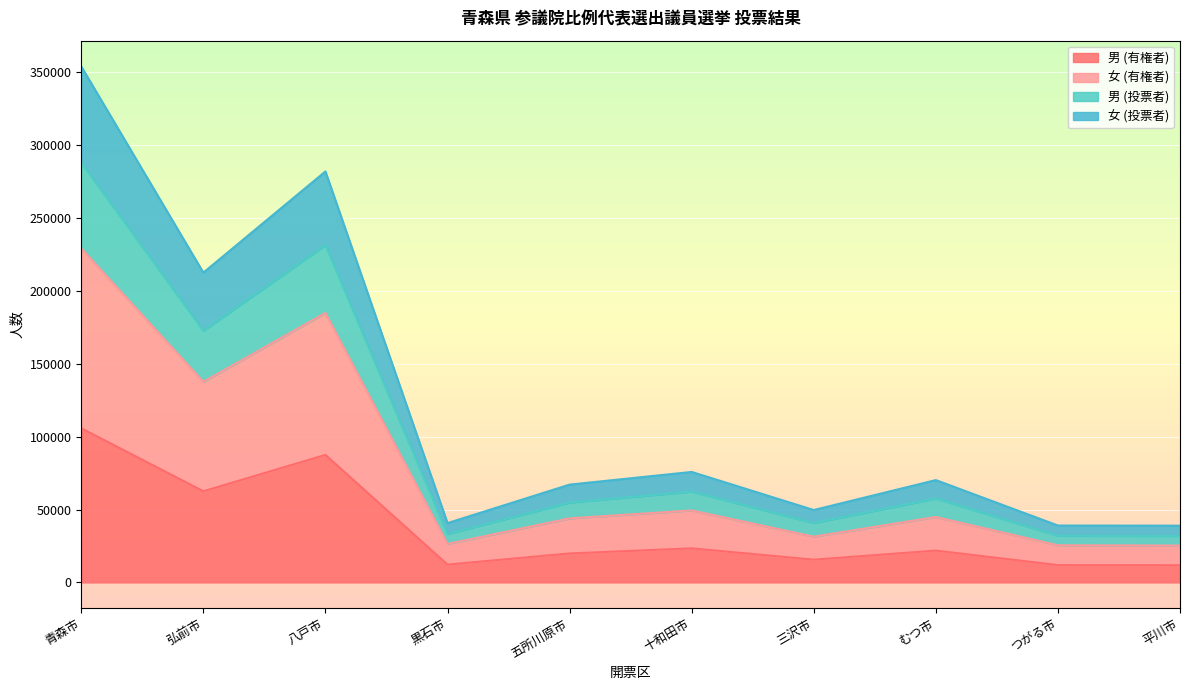

How many lines are shown in the chart?

4